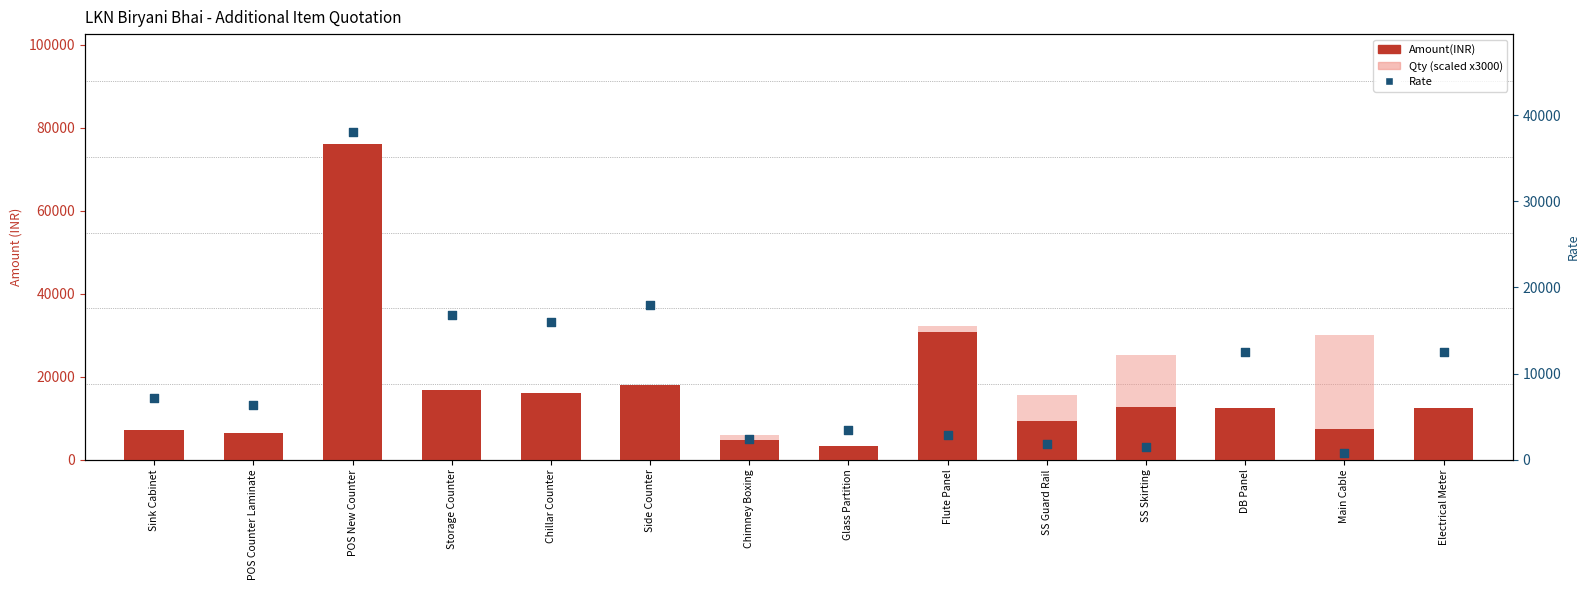

Is the value of Amount(INR) at SS Guard Rail greater than the value of Qty (scaled) at POS Counter Laminate?

Yes